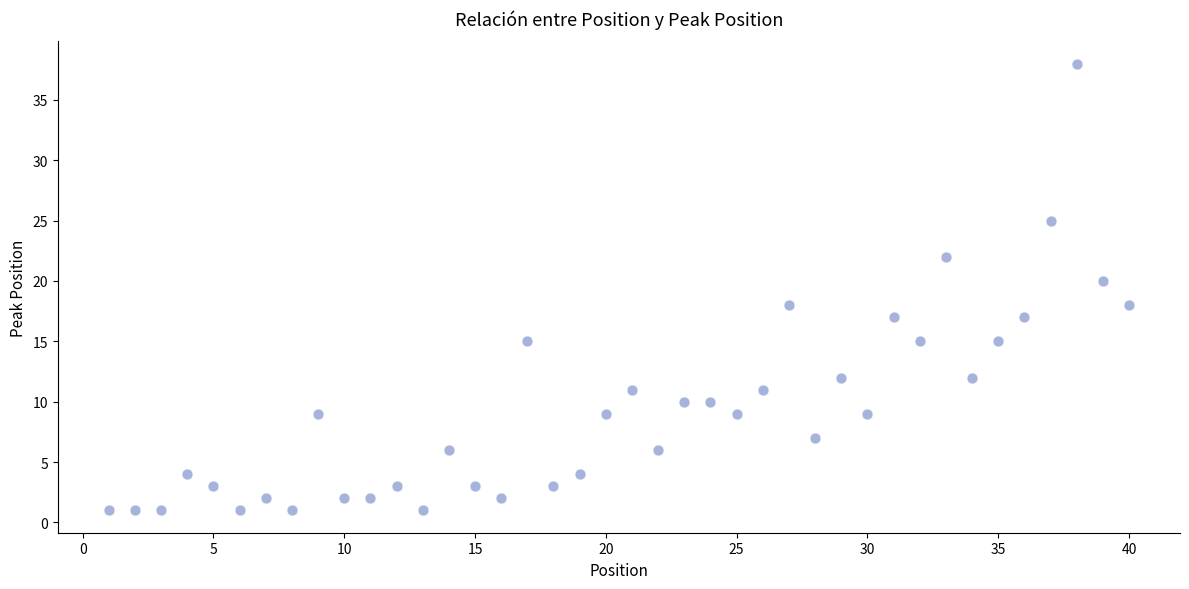

What is the range of X values (max minus min)?

39